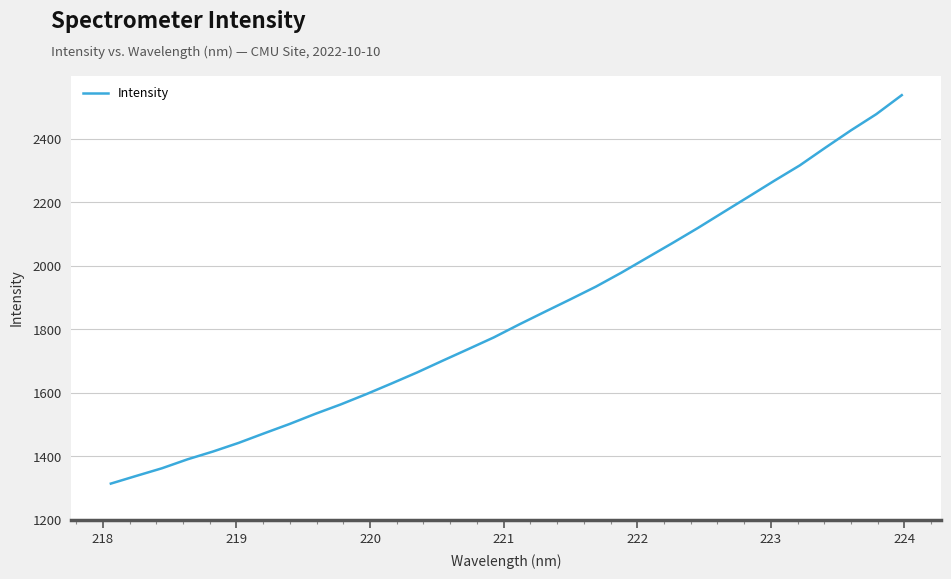

What is the smallest value displayed?

1313.9